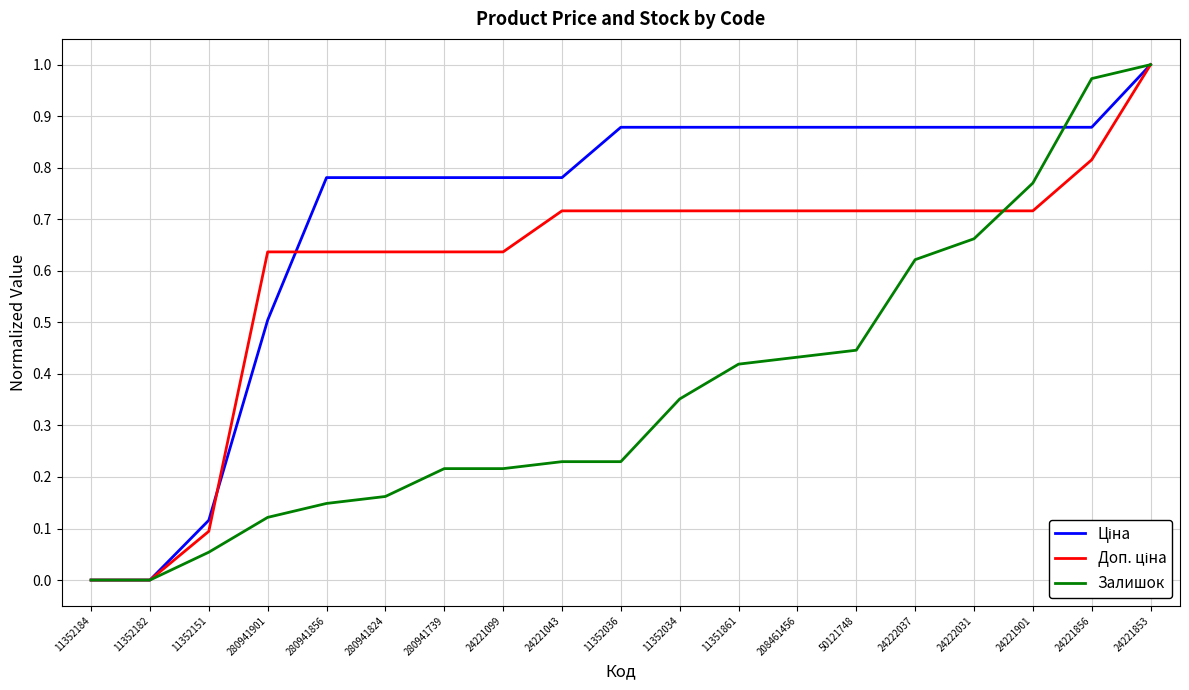

Does the chart display data point markers on the line(s)?

No